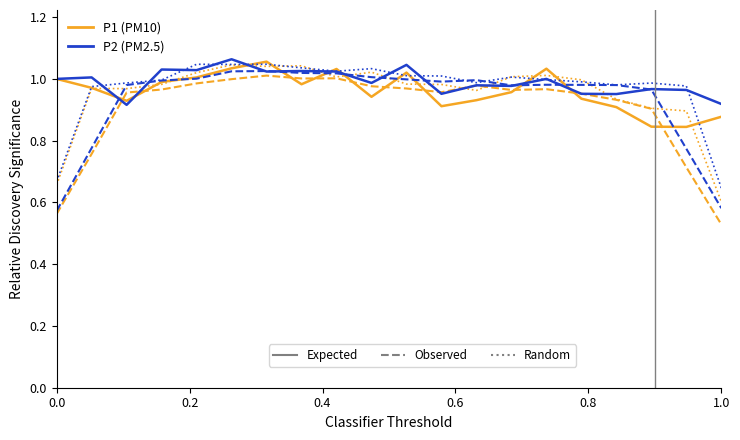

Where do P1 and P2 first cross each other?

0.2 and 0.4